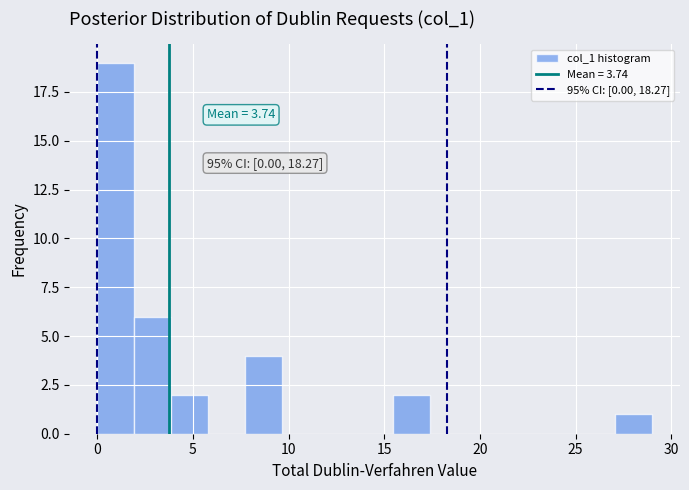

Read against the x-axis, roughly where is the centre of the tallest bar?

1.0